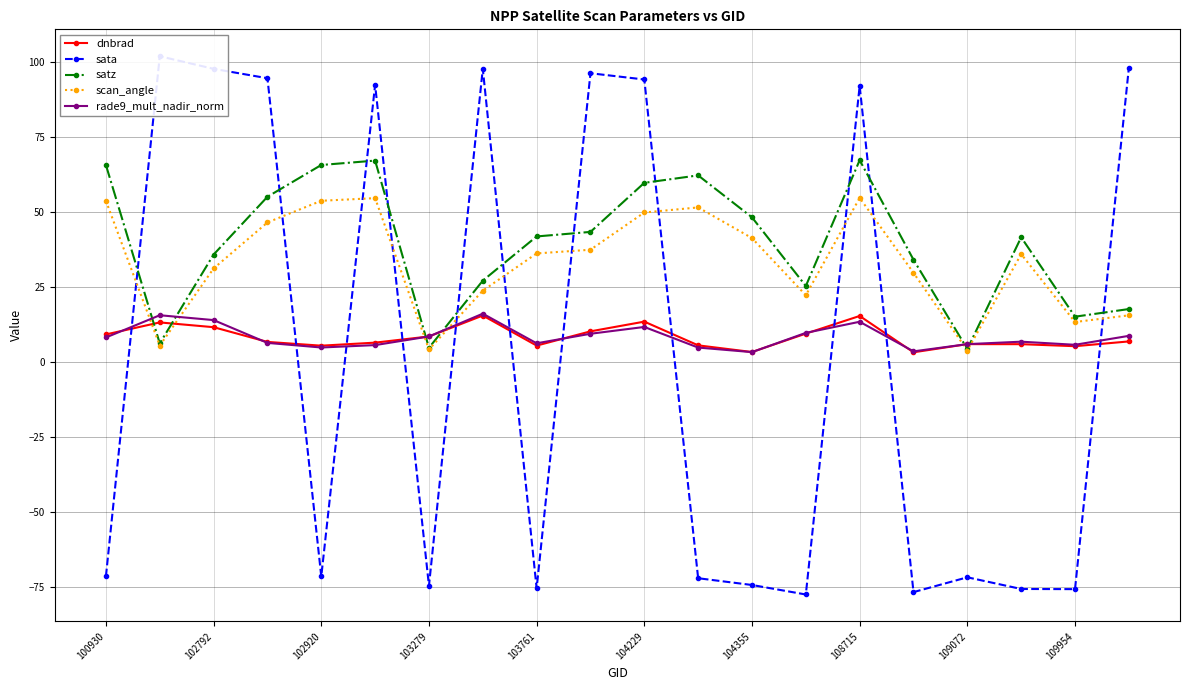

What value does the dnbrad series have at 103279?

8.7